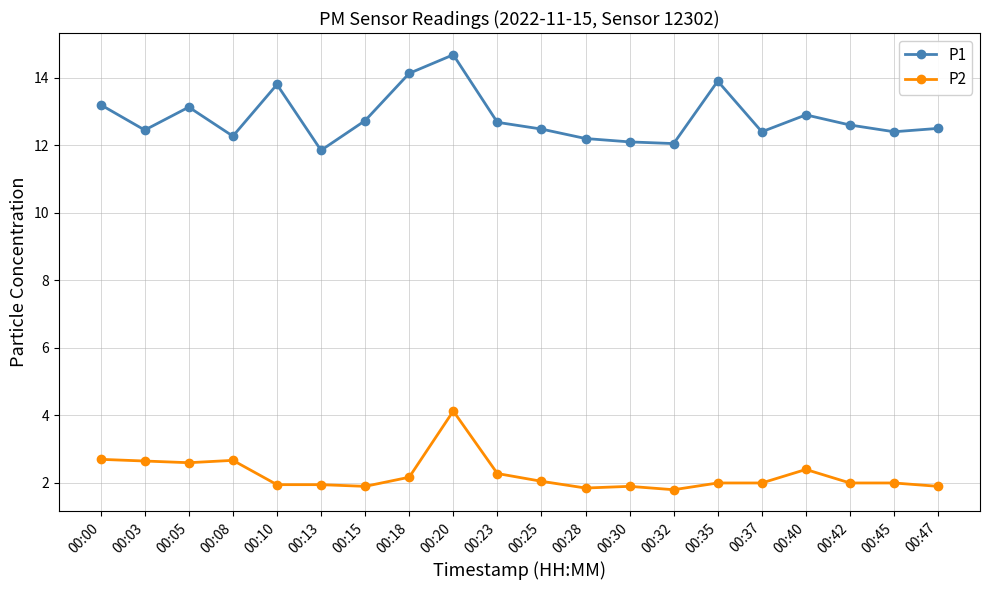

What are all the series names shown in the legend?

P1, P2